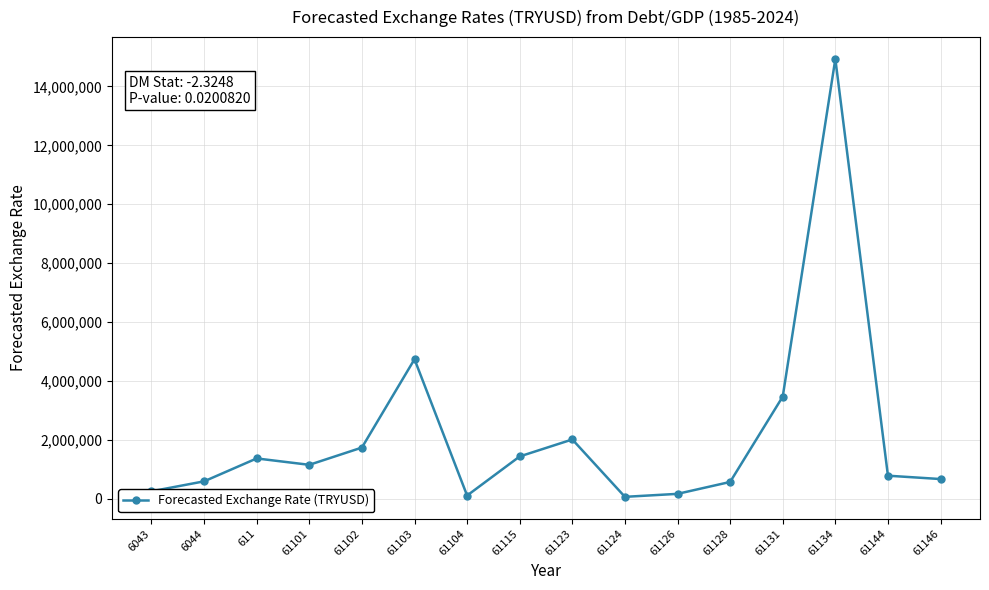

The value at 61103 is 2881826.0. True or false?

False